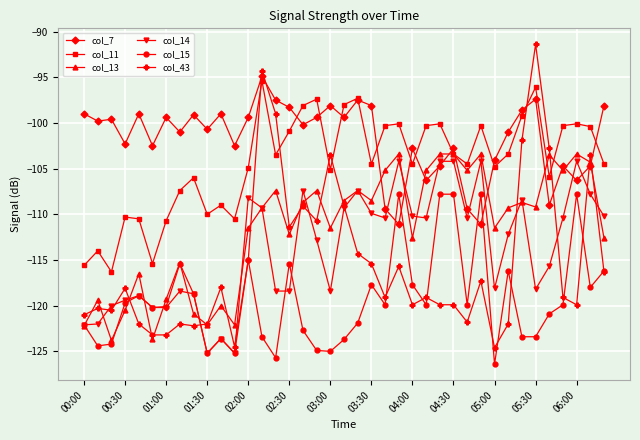

True or false: col_7 has more than 2 interior local peaks.

True